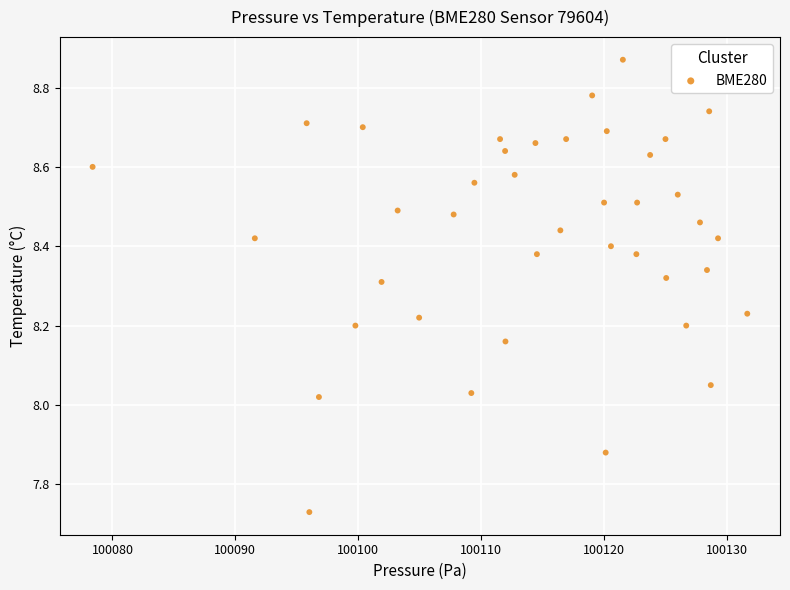

What is the range of X values (max minus min)?

53.3